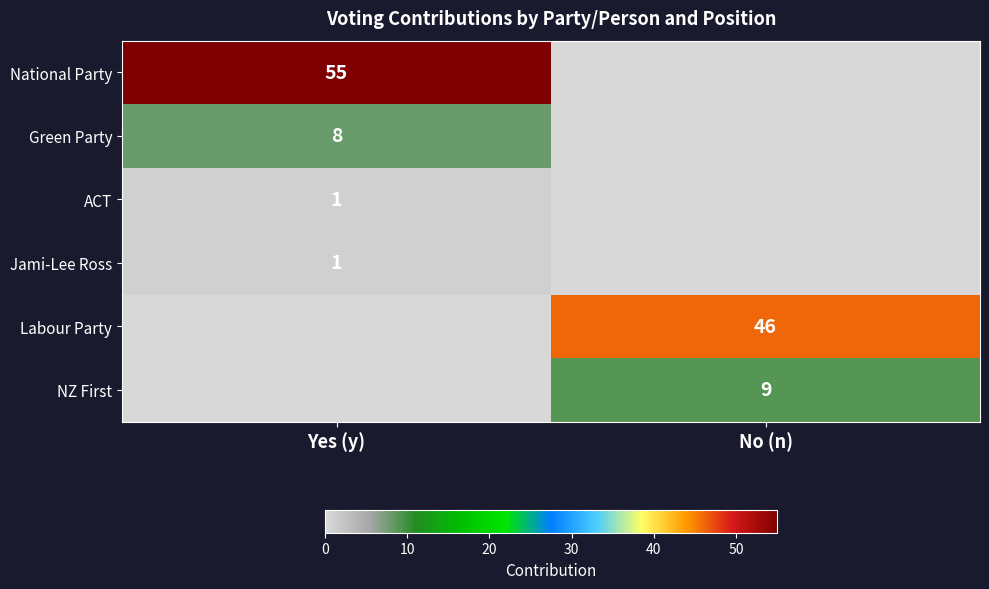

True or false: Jami-Lee Ross has a value of 2 at Yes (y).

False